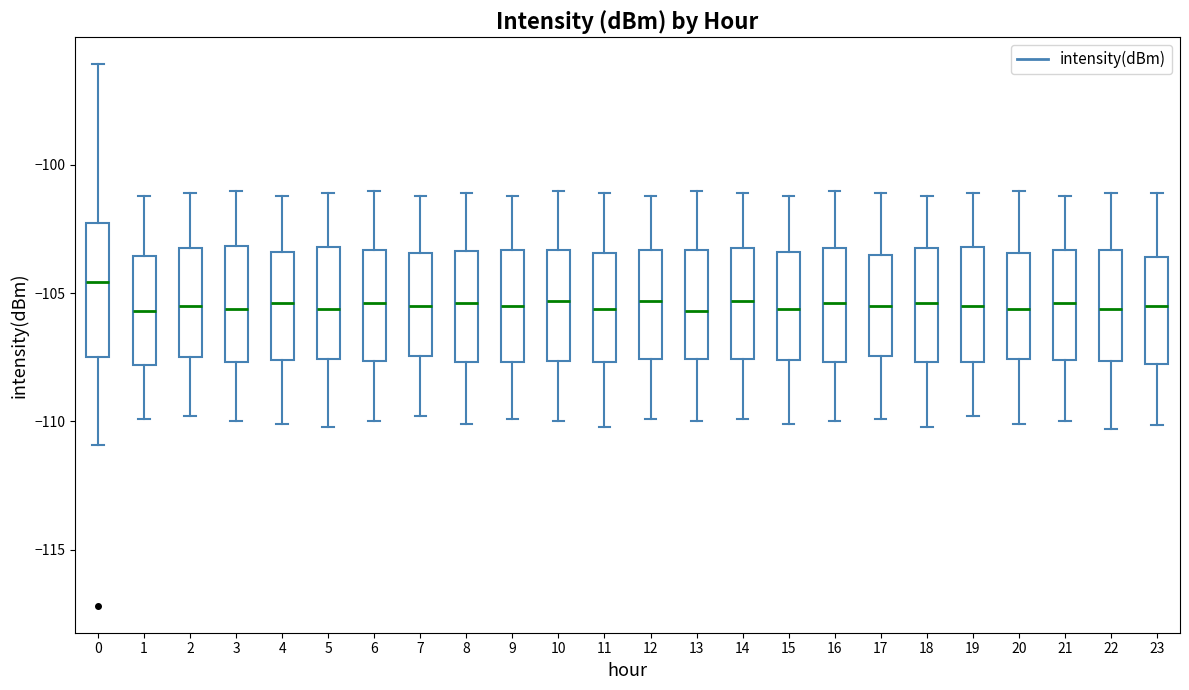

Which box is the tallest, from its lower edge to its upper edge?

0